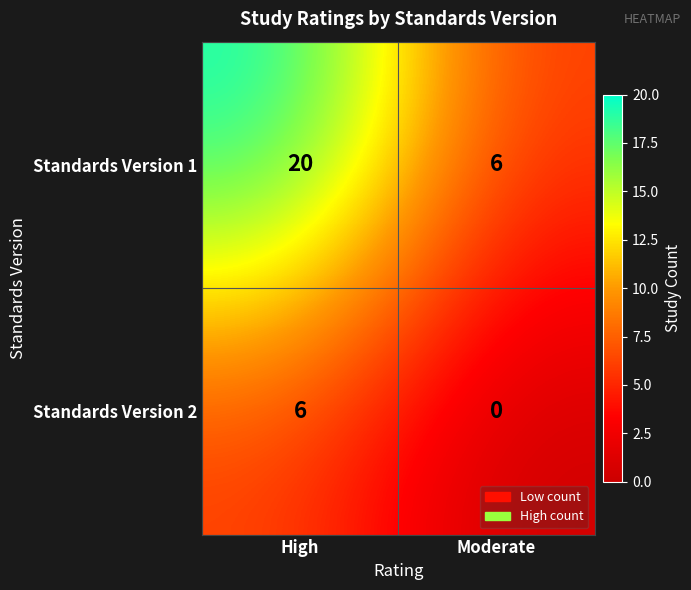

Reading right to left, extract all data points from this chart.

Standards Version 1: Moderate=6	High=20
Standards Version 2: Moderate=0	High=6